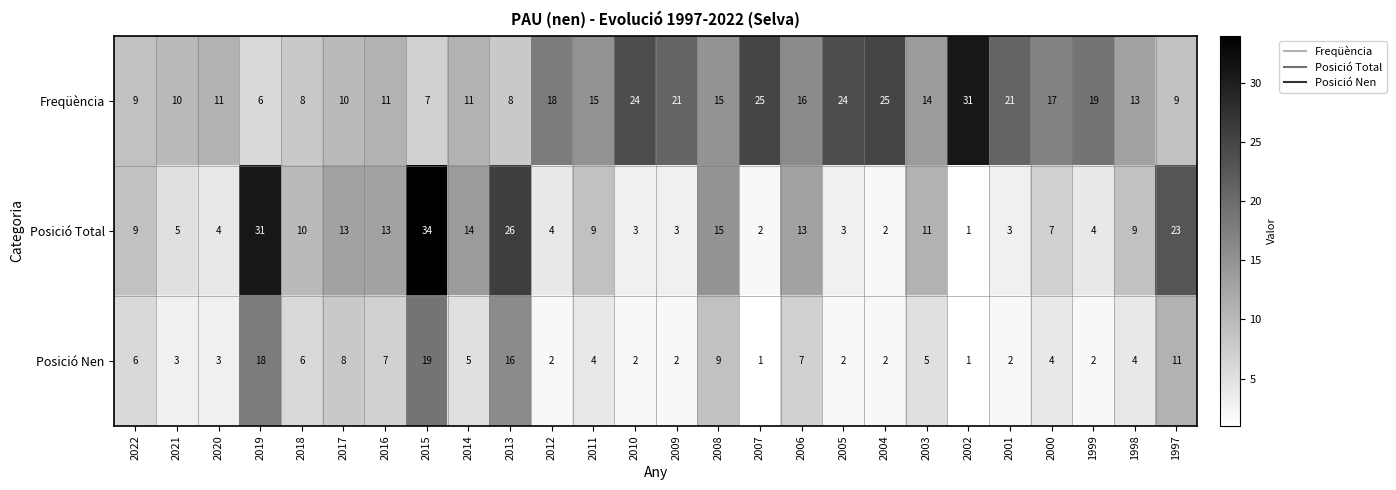

List the series in order of their overall mean, lowest first.

Posició Nen, Posició Total, Freqüència